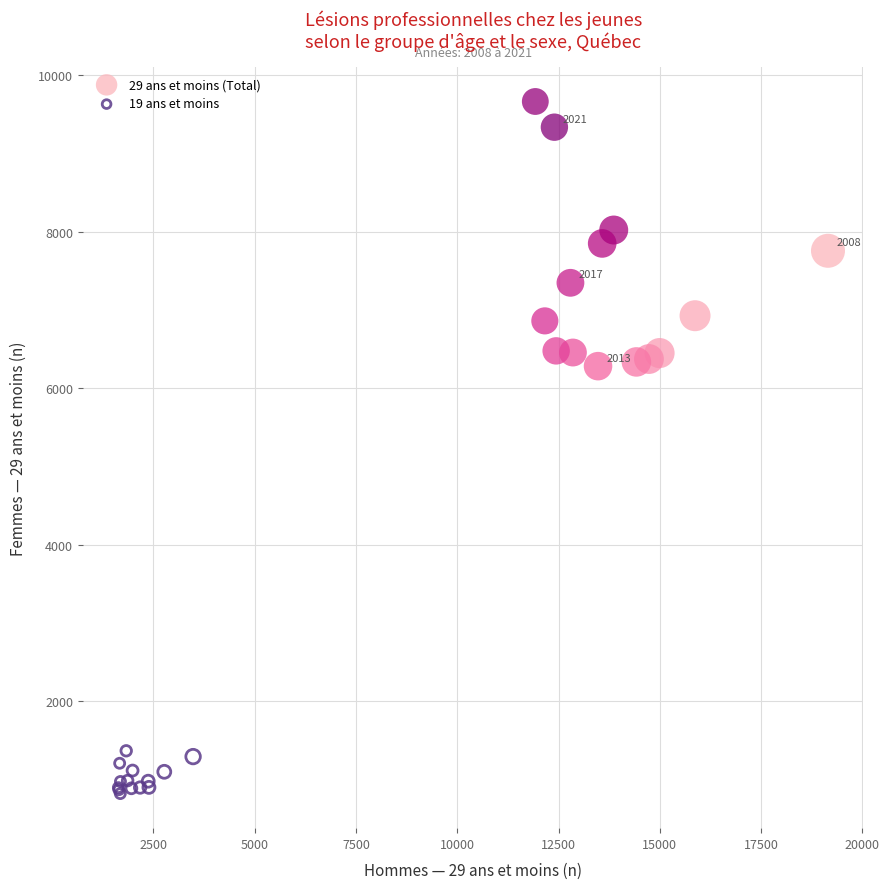

What are all the series names shown in the legend?

29 ans et moins (Total), 19 ans et moins